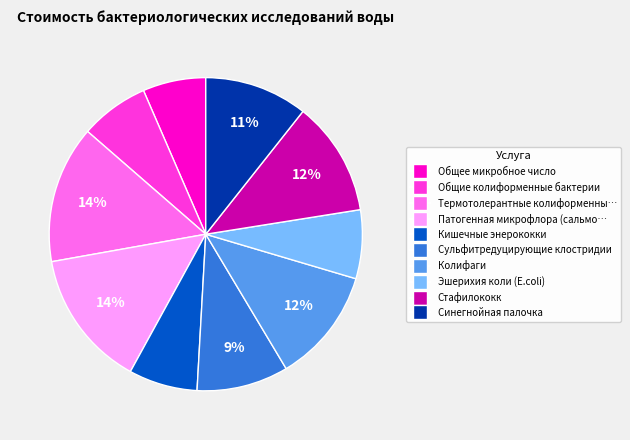

To the nearest percent, what is the average slice percentage?

10%